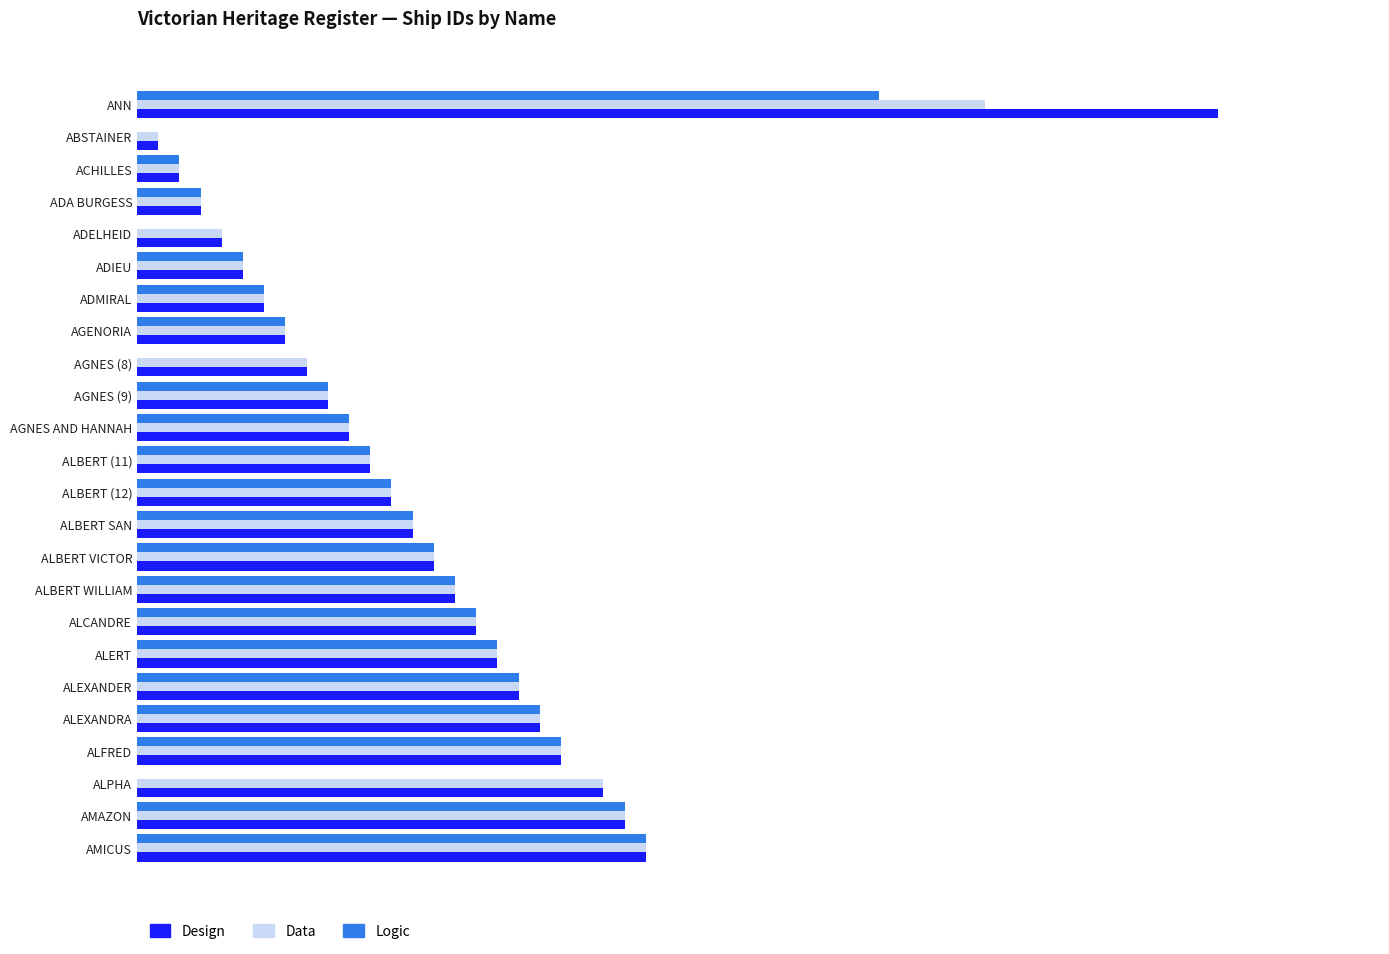

What is the value of the Design bar at the 11th from the left?

1